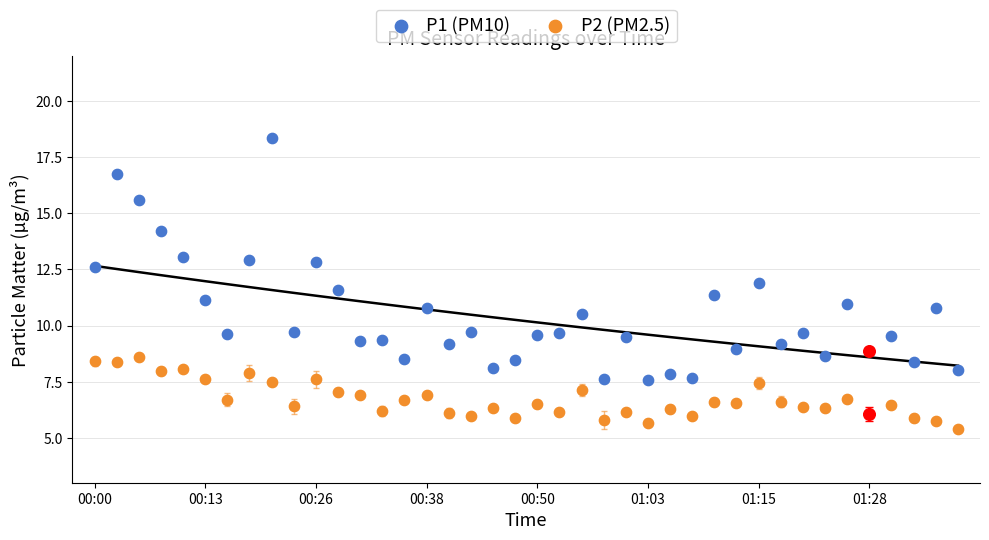

What are all the series names shown in the legend?

P1 (PM10), P2 (PM2.5)